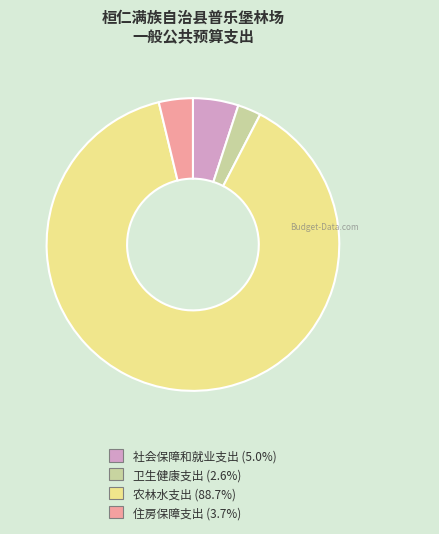

Which slice is the largest?

农林水支出